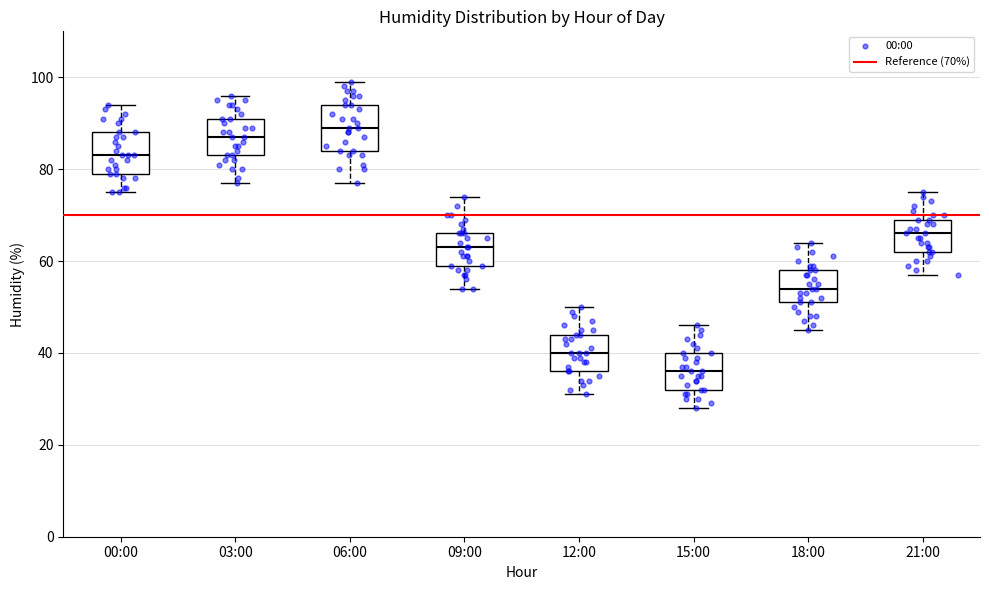

Which box has the lowest median line?

15:00